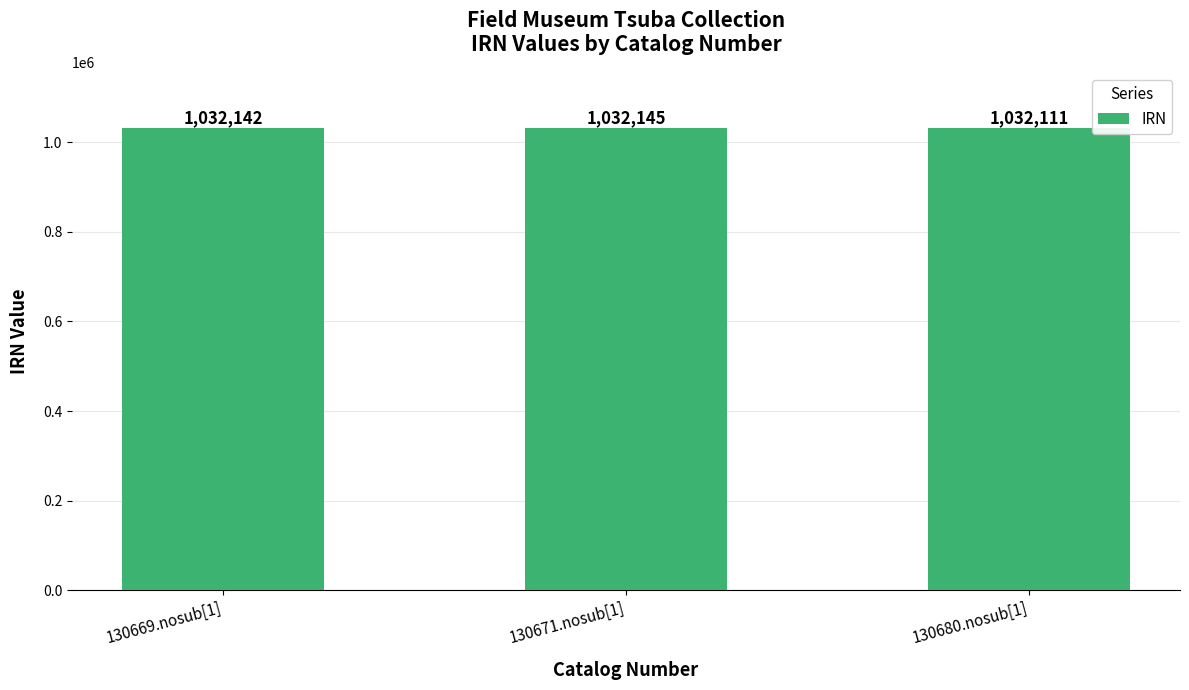

What is the value of the 1st bar from the left?

1032142